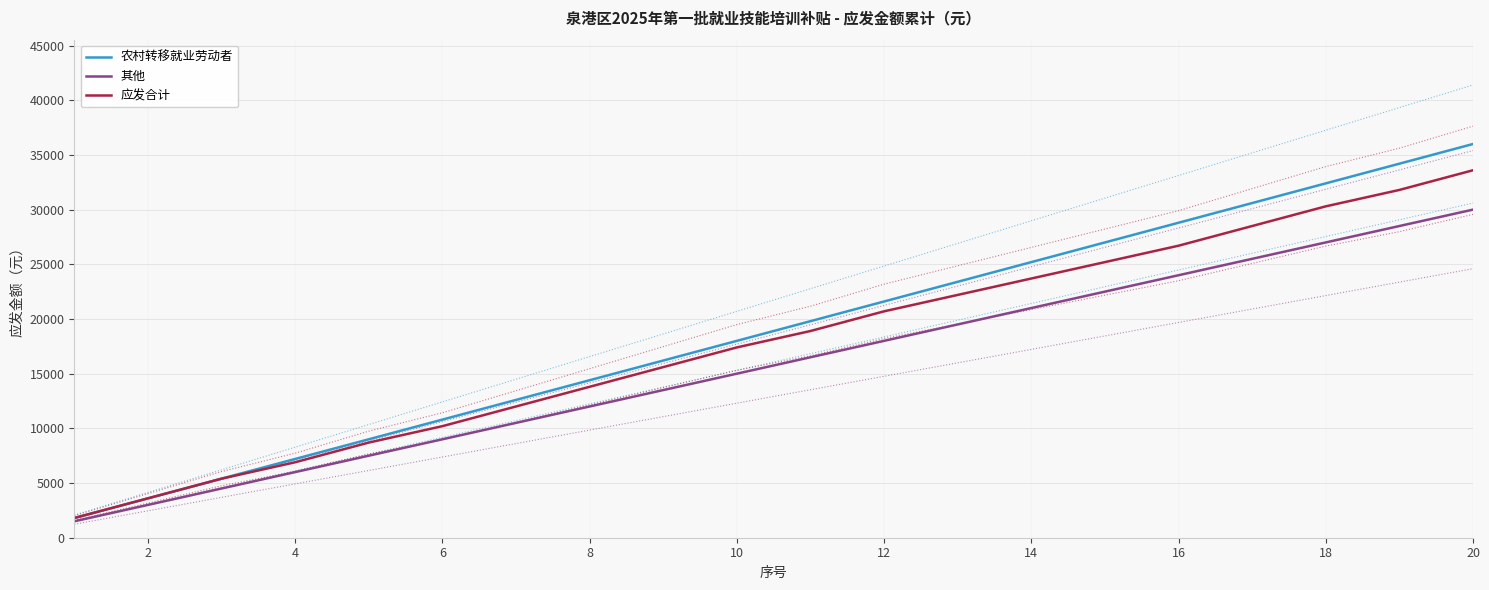

What is the difference between the highest and lowest values at 18?

5400